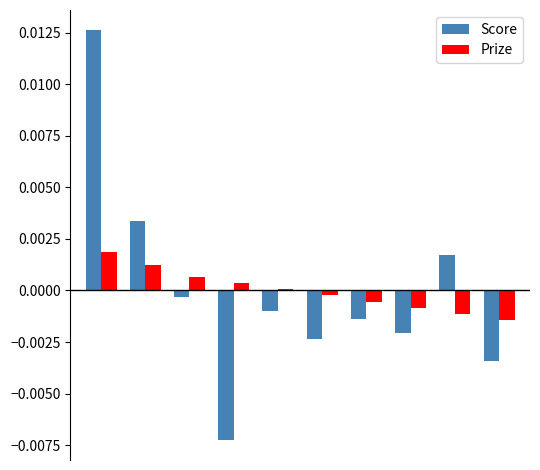

What are all the series names shown in the legend?

Score, Prize